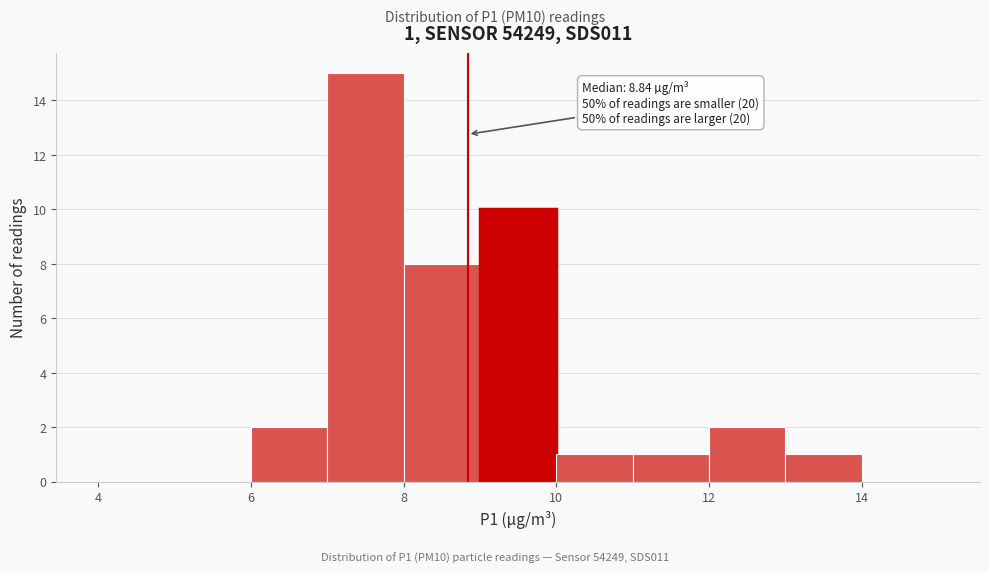

Over which range of the x-axis is the bar tallest?

7 to 8